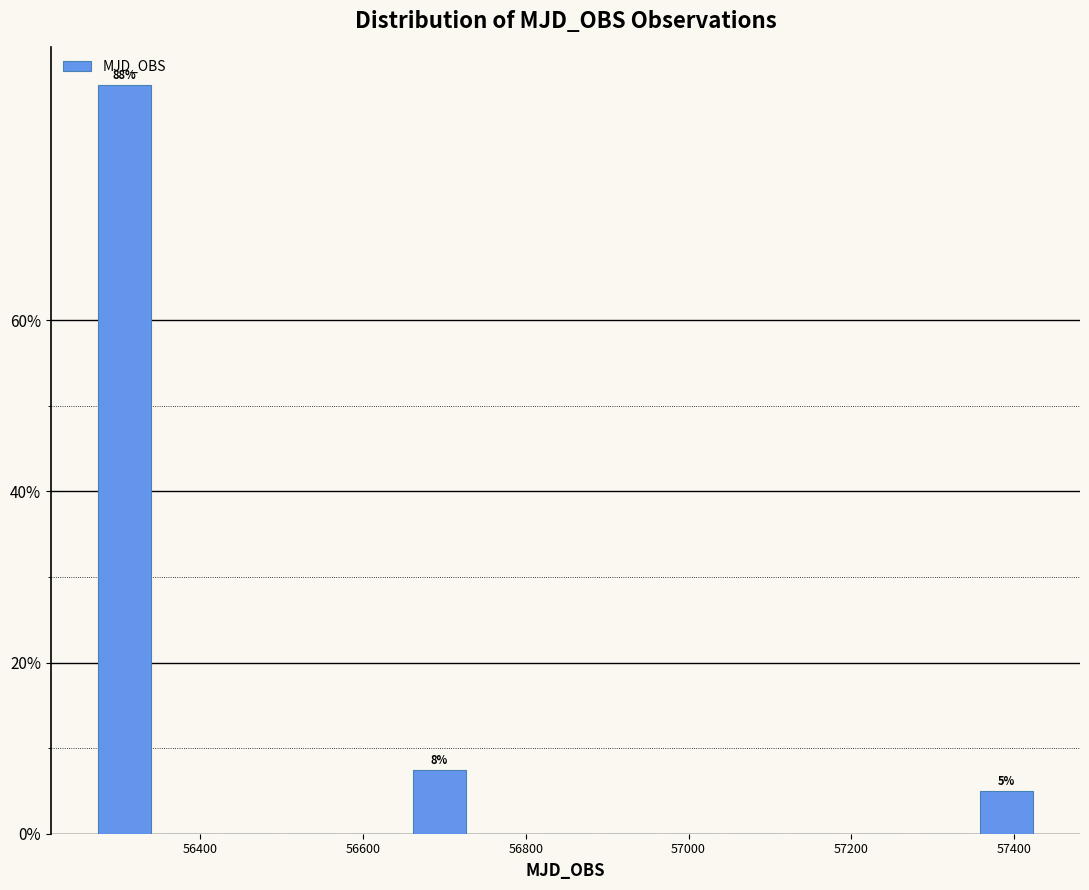

Around what value on the x-axis is the tallest bar? Give the approximate position of its centre, as read against the axis.

56300